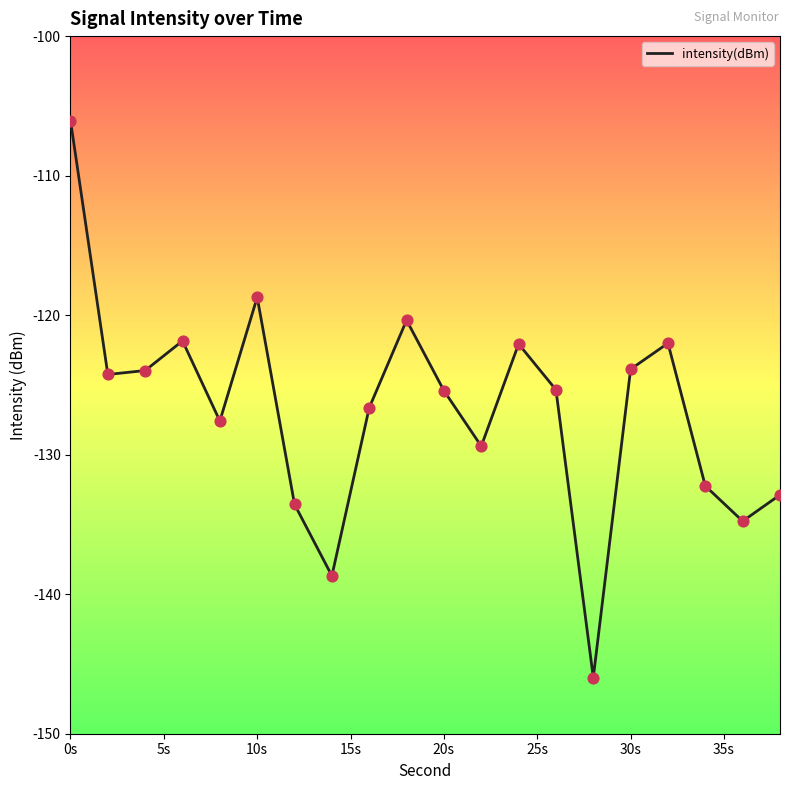

What is the maximum value shown in the chart?

-106.1